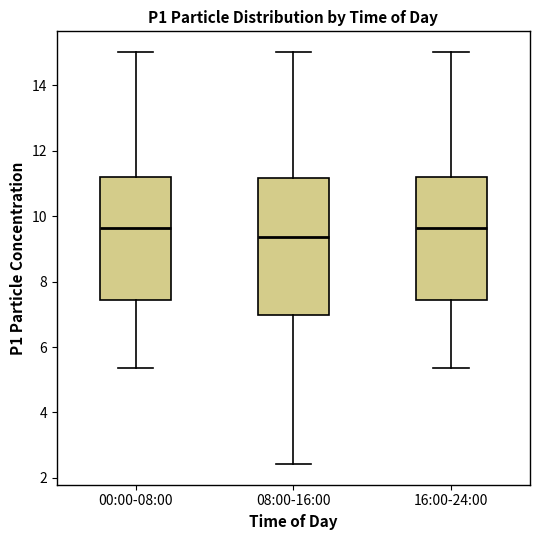

Comparing the boxes themselves (not the whiskers), which one is the tallest?

08:00-16:00